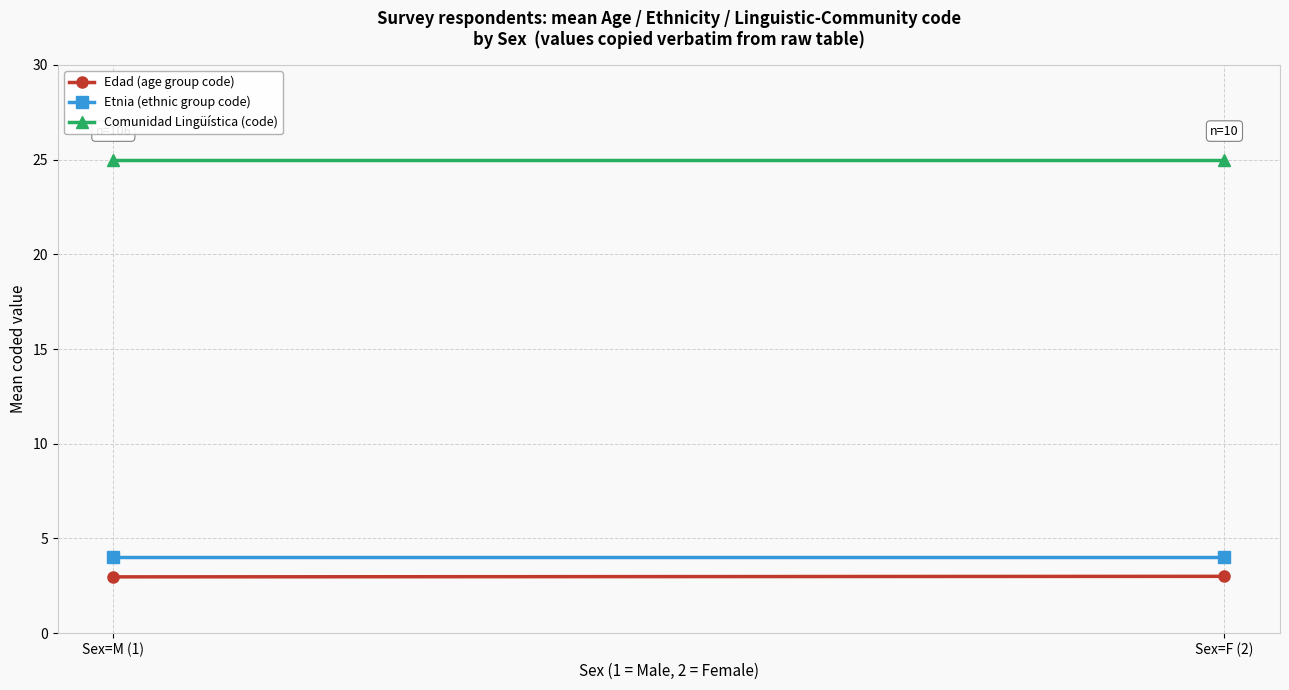

Between Sex=F (2) and Sex=M (1), which is larger?

Sex=F (2)